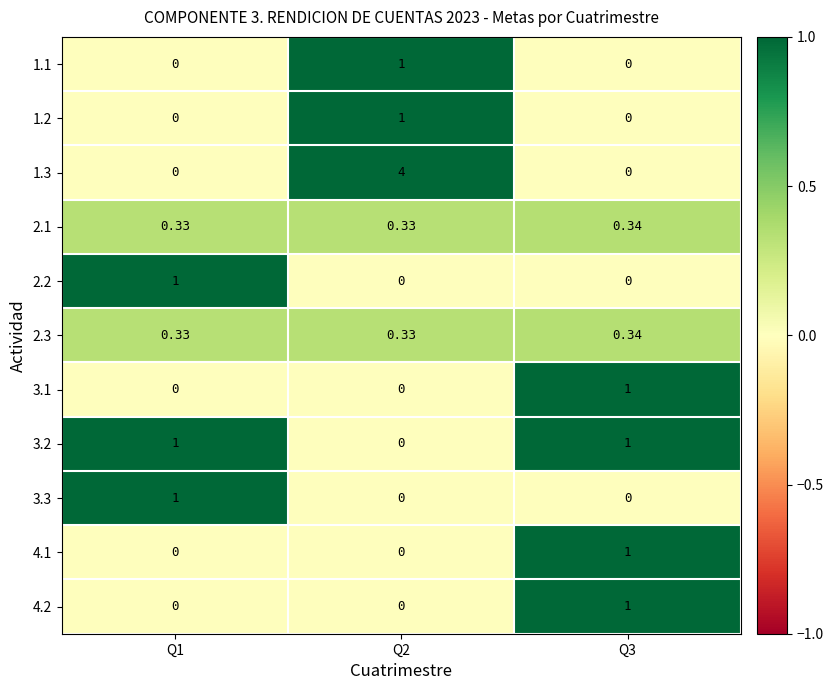

Is the value of 2.3 at Q1 greater than the value of 1.1 at Q1?

Yes